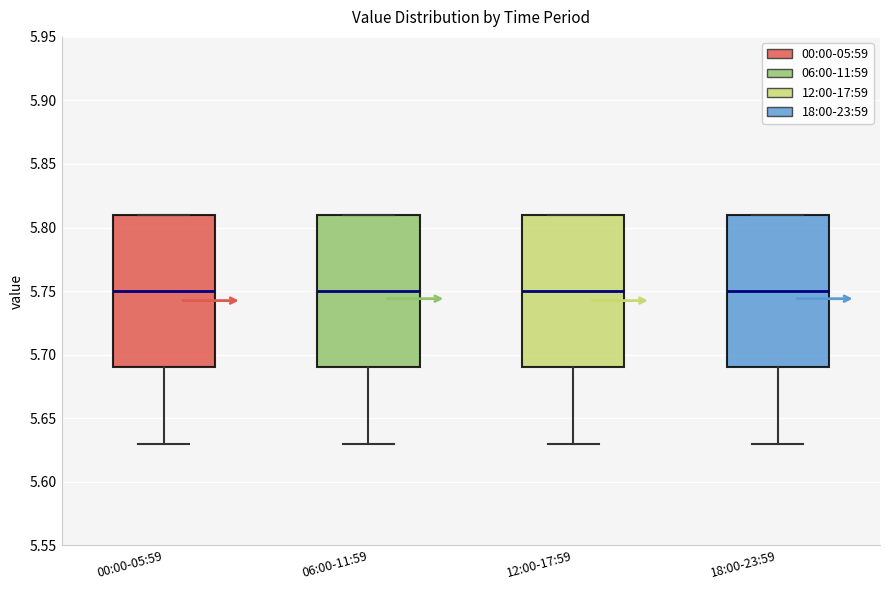

Where is the lower edge of the box for 12:00-17:59 on the y-axis? The values are not printed on the chart, so give them approximately, as read against the axis.

5.69